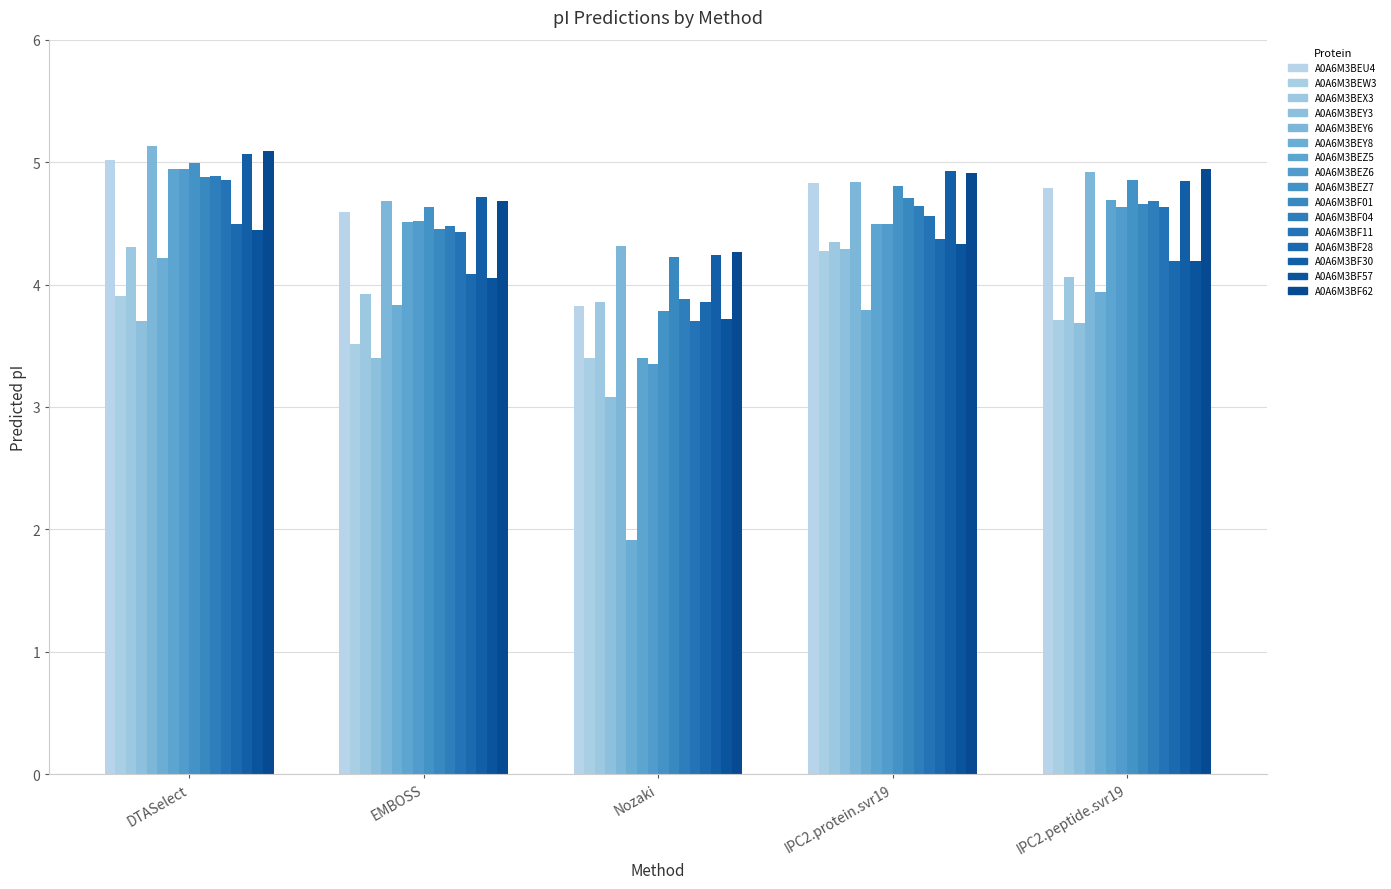

Which series has the widest spread of values?

A0A6M3BEY8